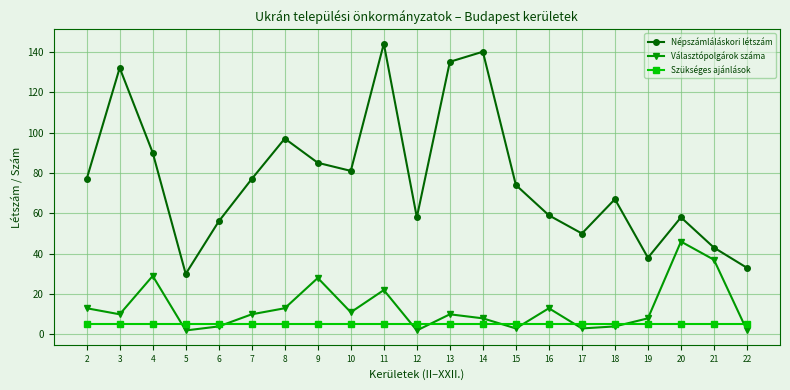

What is the maximum value shown in the chart?

144